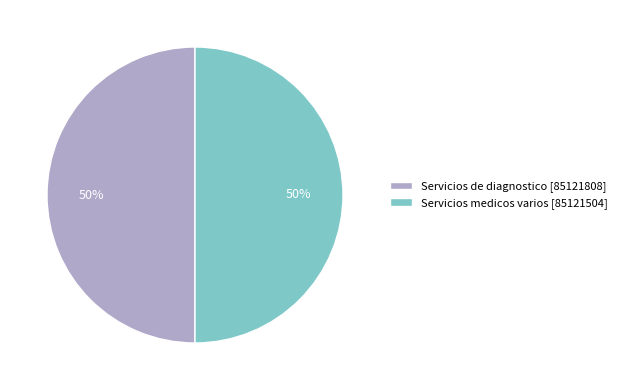

To the nearest percent, what percentage of the pie is Servicios de diagnostico?

50%